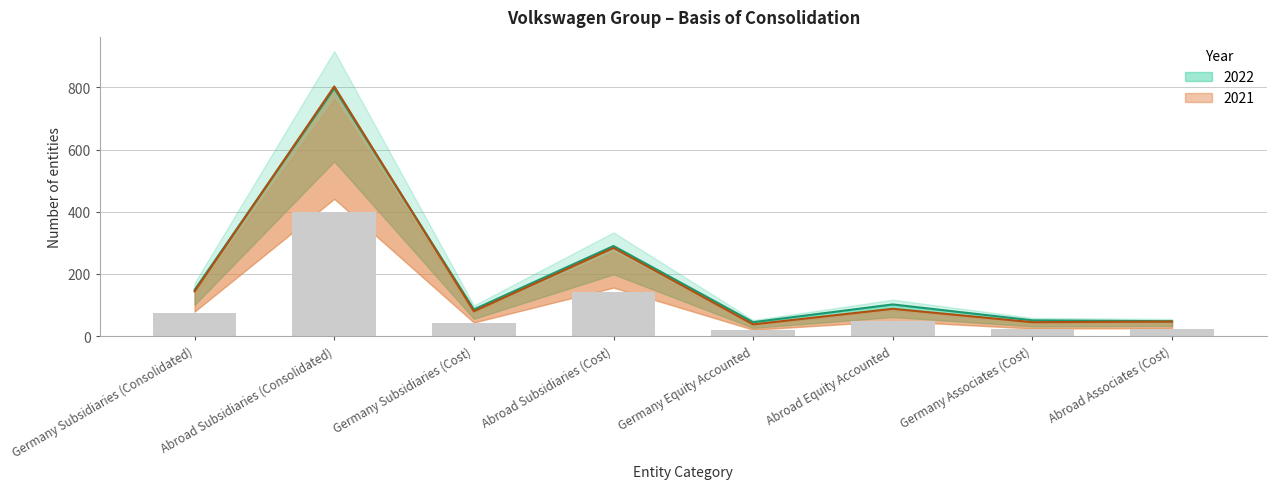

Is it true that 2021 equals 88 at Abroad Equity Accounted?

True